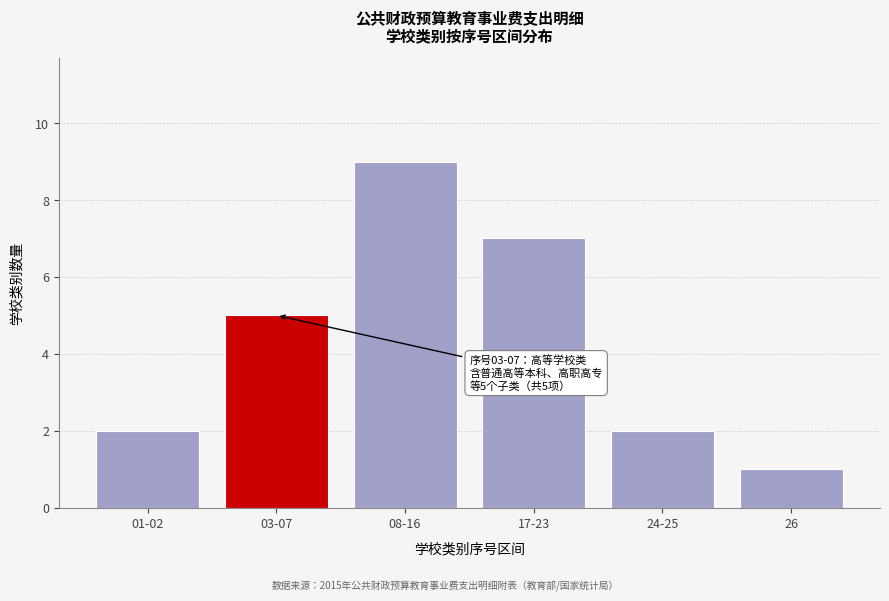

Reading left to right, what are all the values shown in this chart?

2	5	9	7	2	1